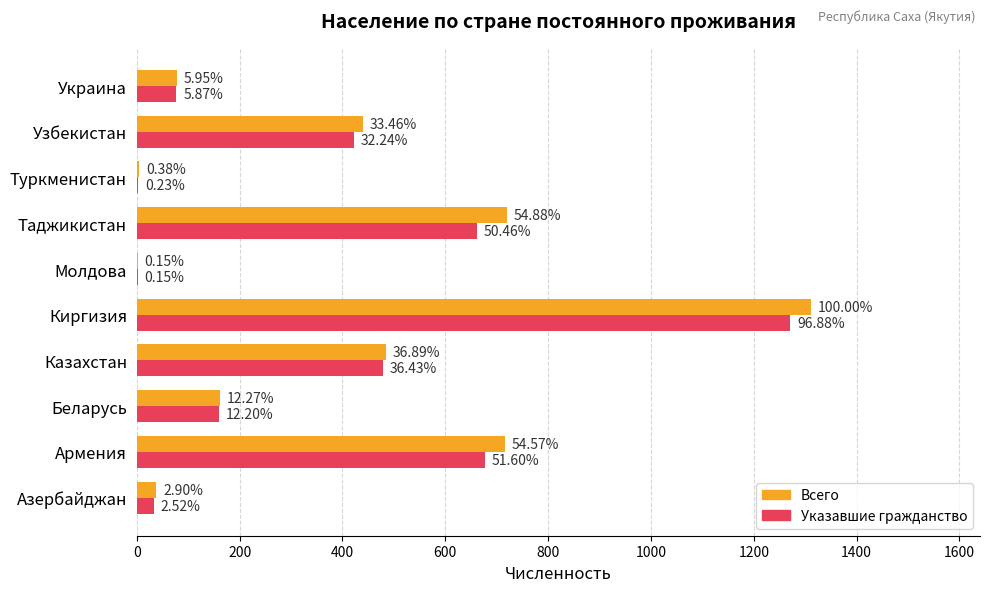

What is the difference between the maximum and minimum values in the Всего series?

1310